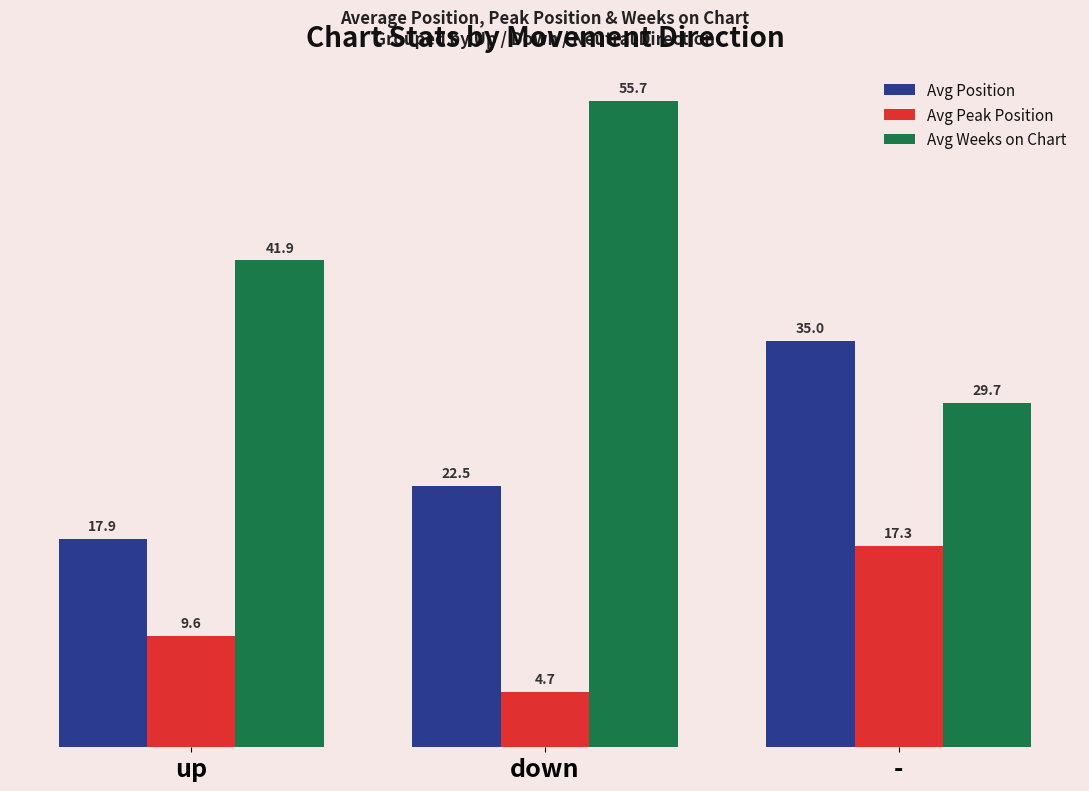

What is the difference between the Avg Position values at up and down?

4.6